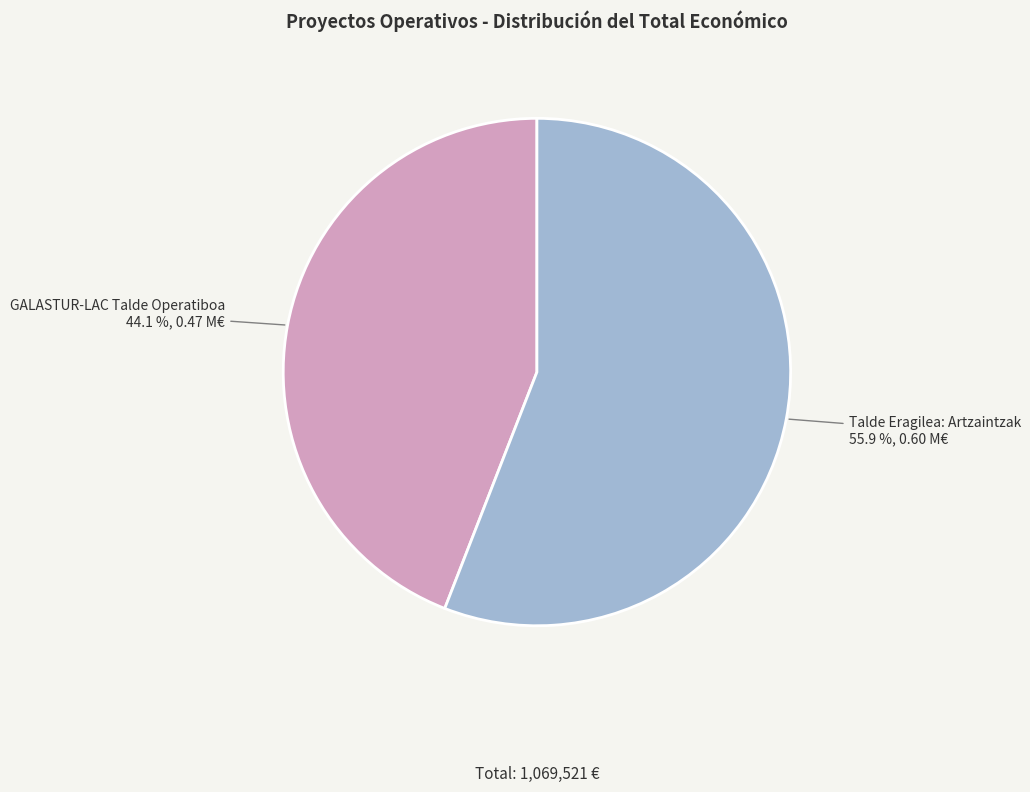

What percentage is the GALASTUR-LAC Talde Operatiboa slice, to the nearest percent?

44%